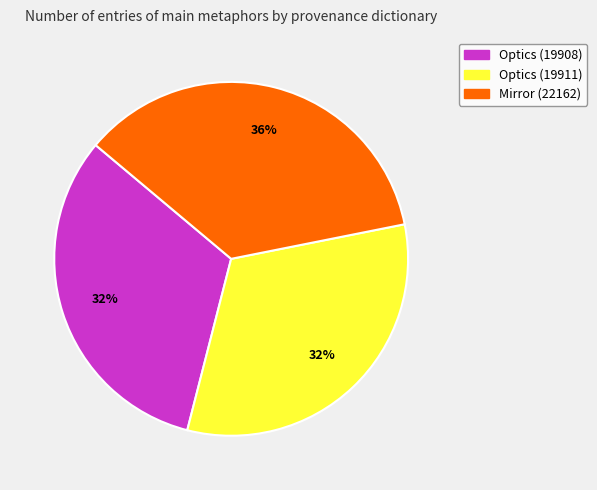

Approximately how many times larger is the value at Optics (19908) compared to Mirror (22162)?

0.9